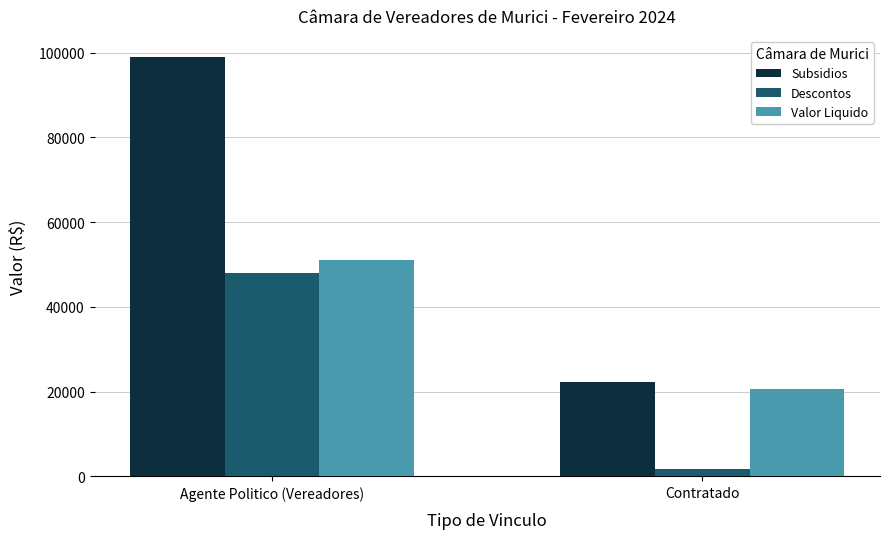

What is the highest value of the Subsidios series?

99000.0